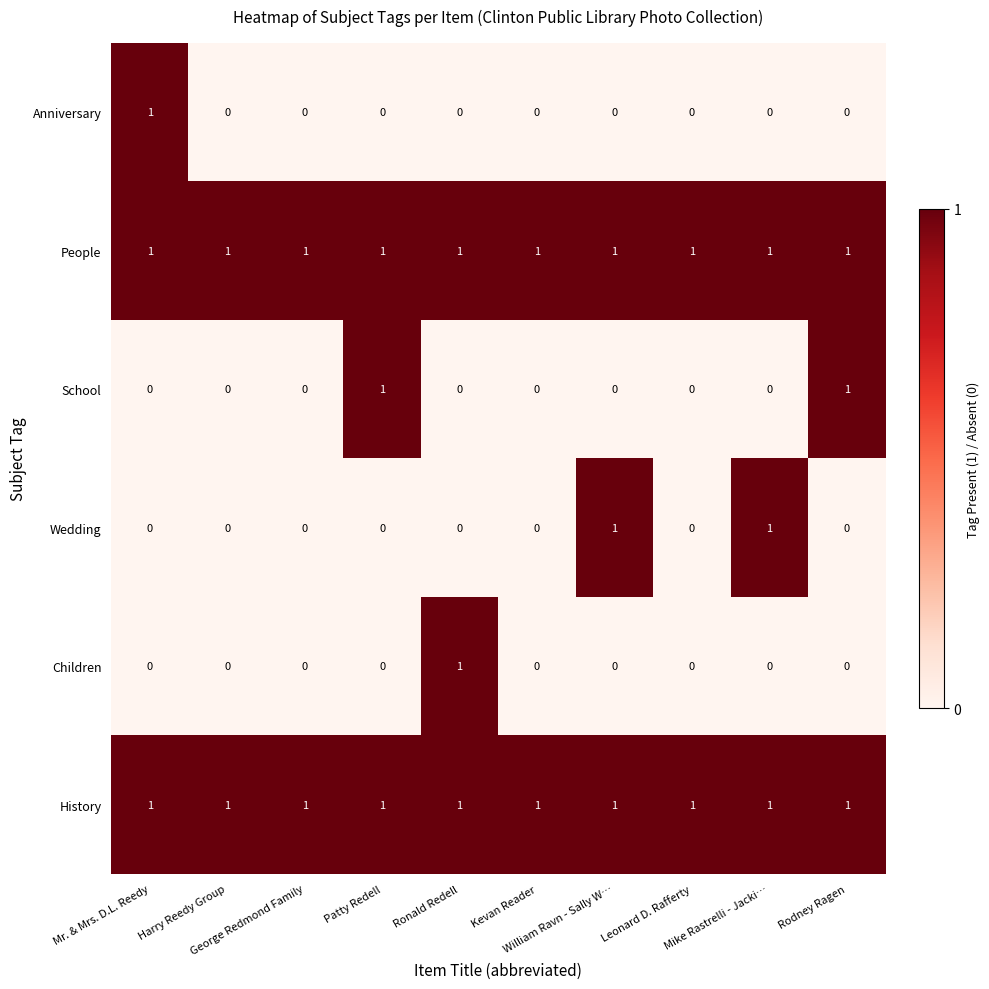

What is the sum of all History values?

10